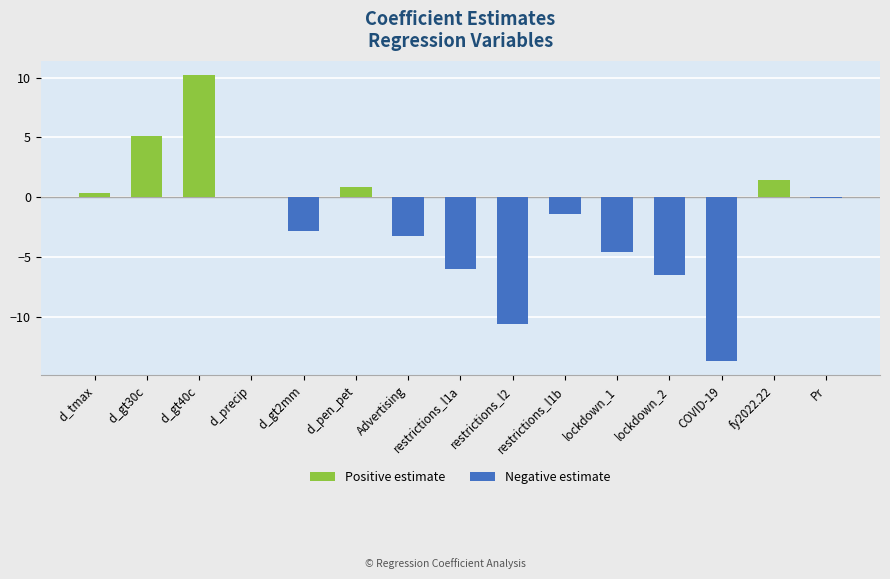

Which has a higher value, COVID-19 or Advertising?

Advertising